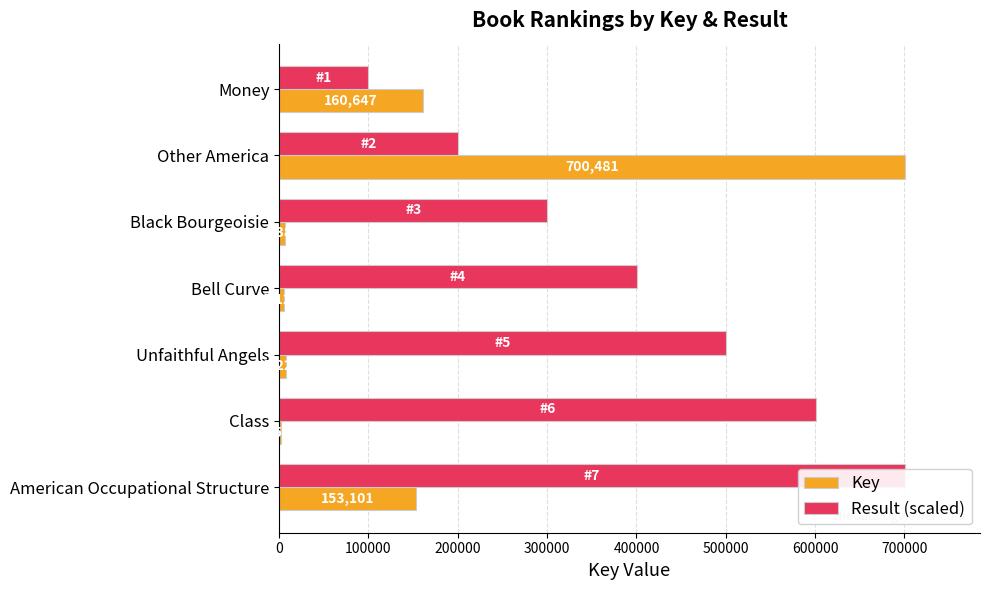

What is the average value of the Key series?

147933.0